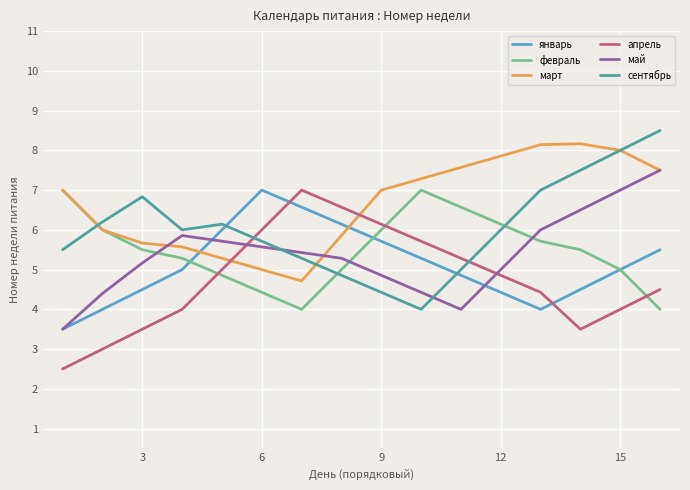

How many times do февраль and май cross each other?

3